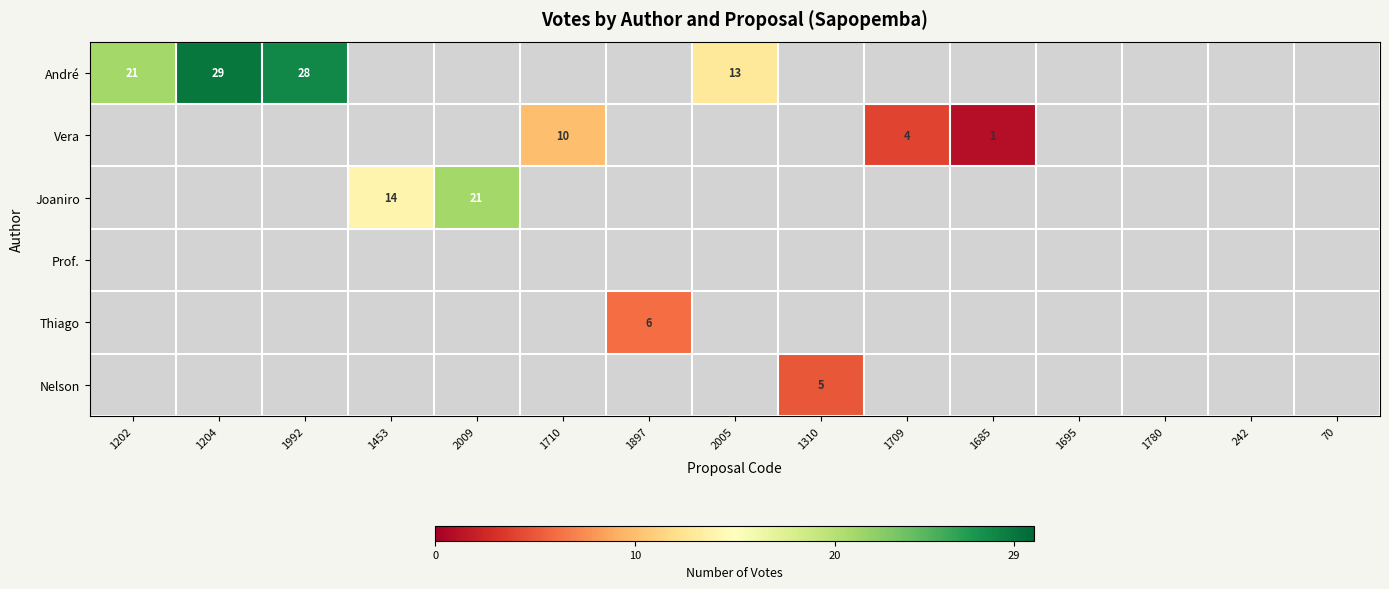

Rank the categories by André value from lowest to highest.

1453, 2009, 1710, 1897, 1310, 1709, 1685, 1695, 1780, 242, 70, 2005, 1202, 1992, 1204